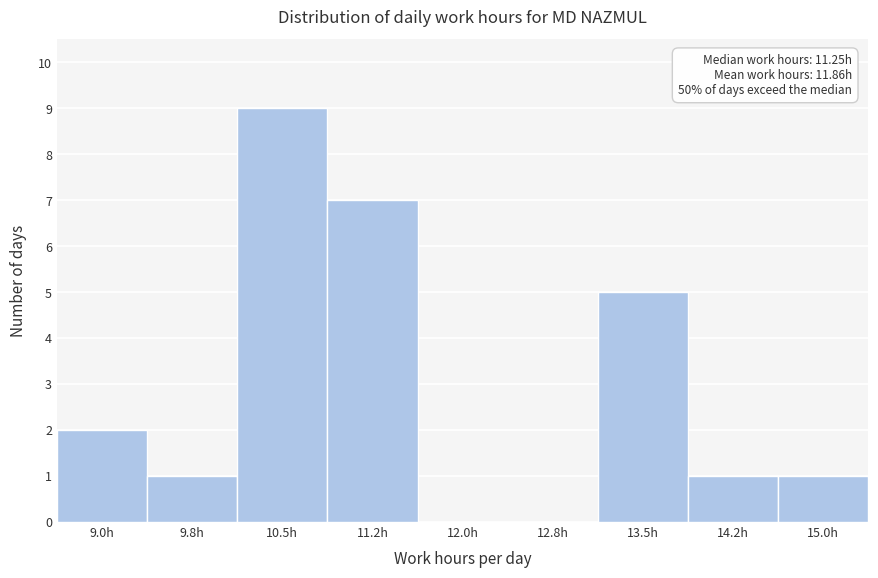

Reading right to left, extract all data points from this chart.

15.0h=1	14.2h=1	13.5h=5	12.8h=0	12.0h=0	11.2h=7	10.5h=9	9.8h=1	9.0h=2